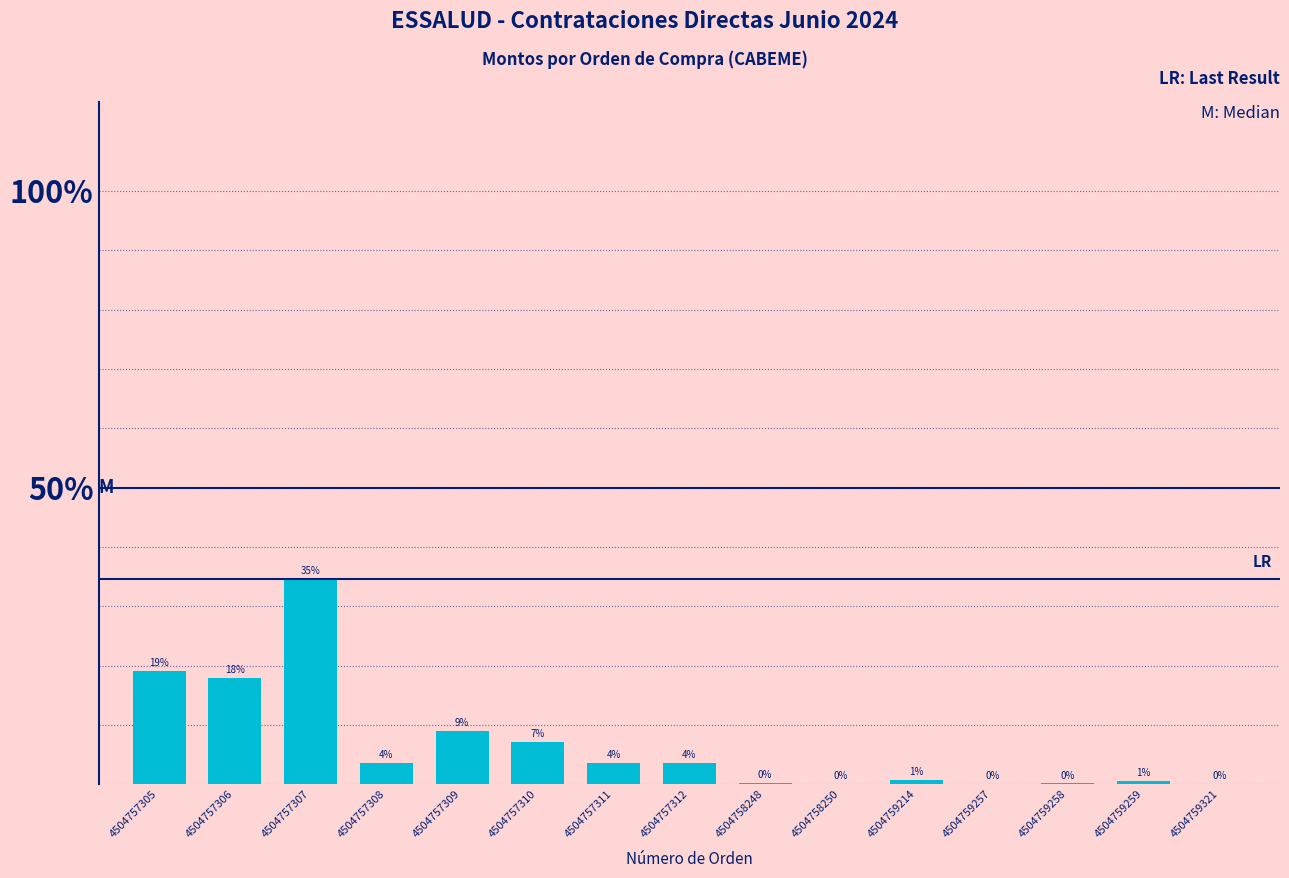

List the labels in order of value, smallest first.

4504759257, 4504759321, 4504758250, 4504759258, 4504758248, 4504759259, 4504759214, 4504757308, 4504757311, 4504757312, 4504757310, 4504757309, 4504757306, 4504757305, 4504757307